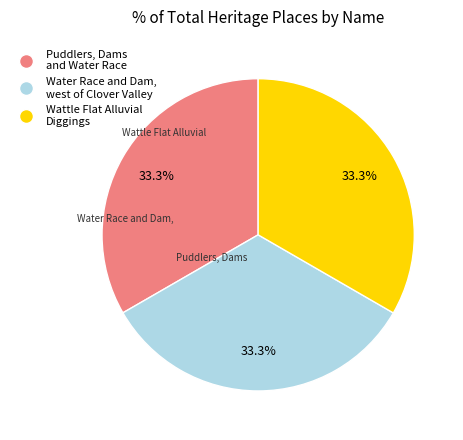

Does any single category account for the majority?

No